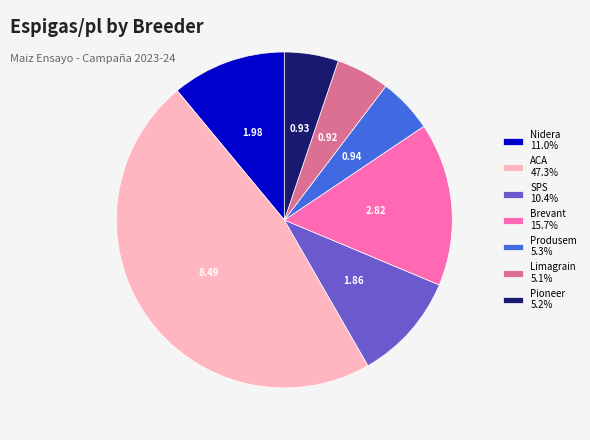

Is there any slice that represents more than half of the pie?

No